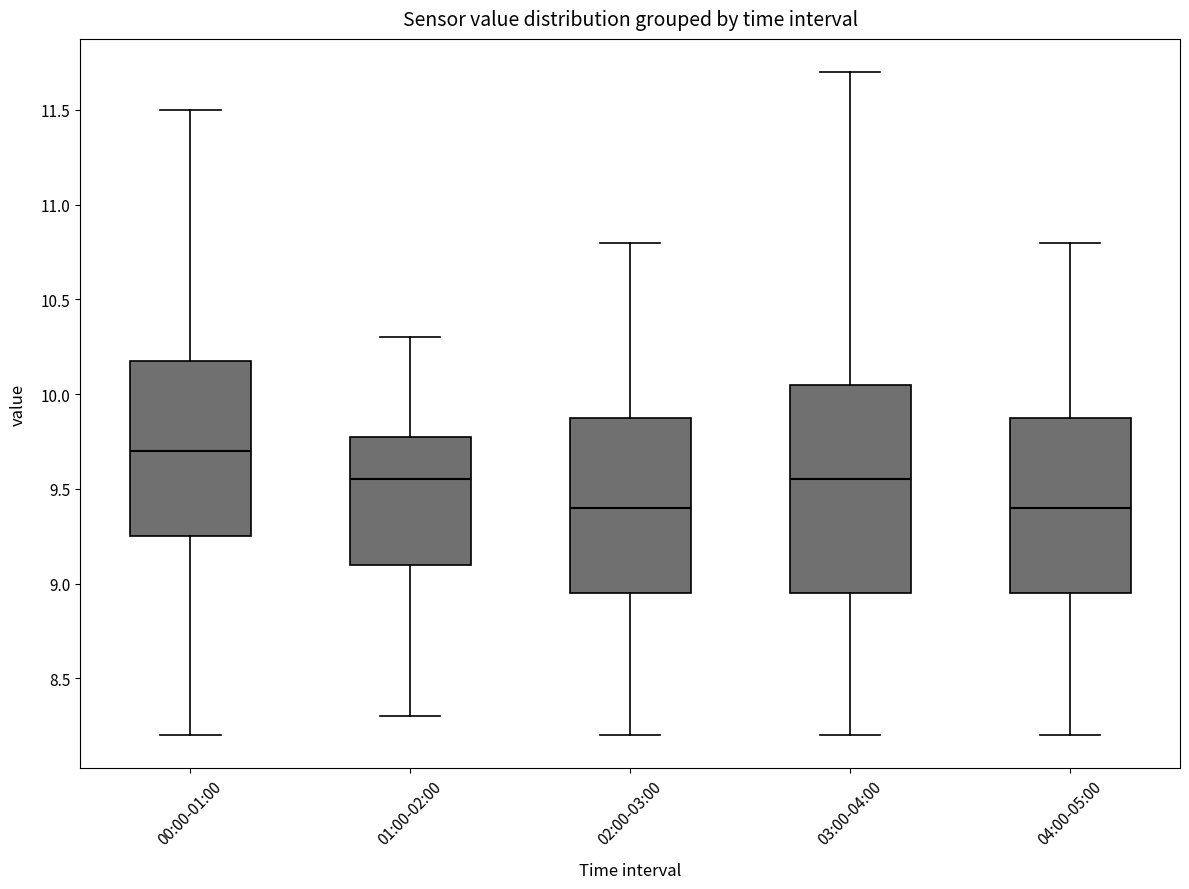

Which box has the highest median line?

00:00-01:00